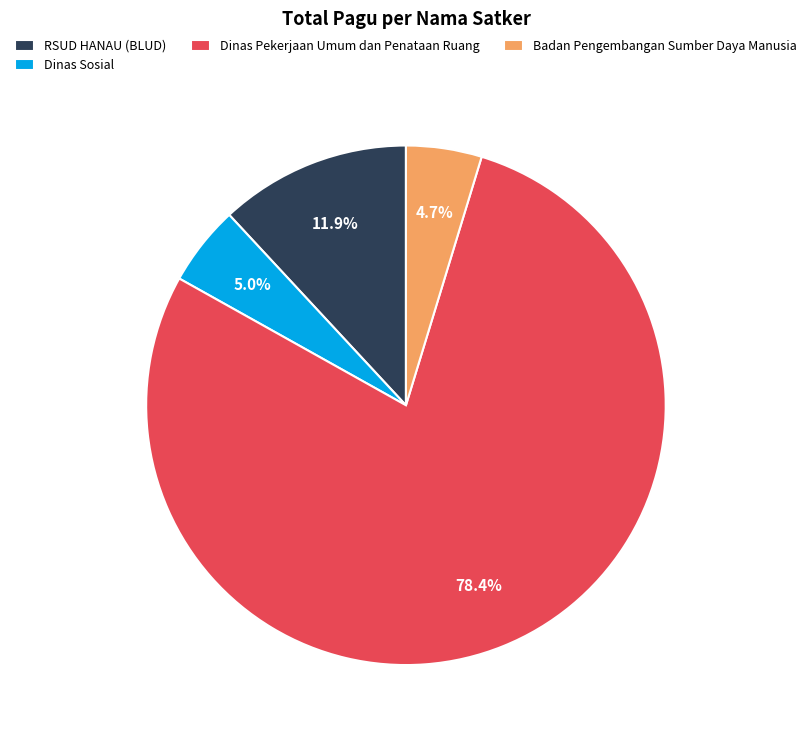

Does Dinas Pekerjaan Umum dan Penataan Ruang represent more than half of the total?

Yes